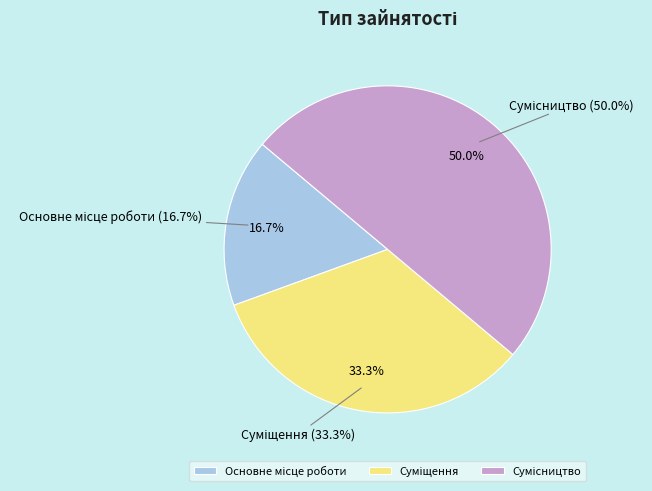

Approximately how many times larger is the value at Сумісництво compared to Основне місце роботи?

3.0